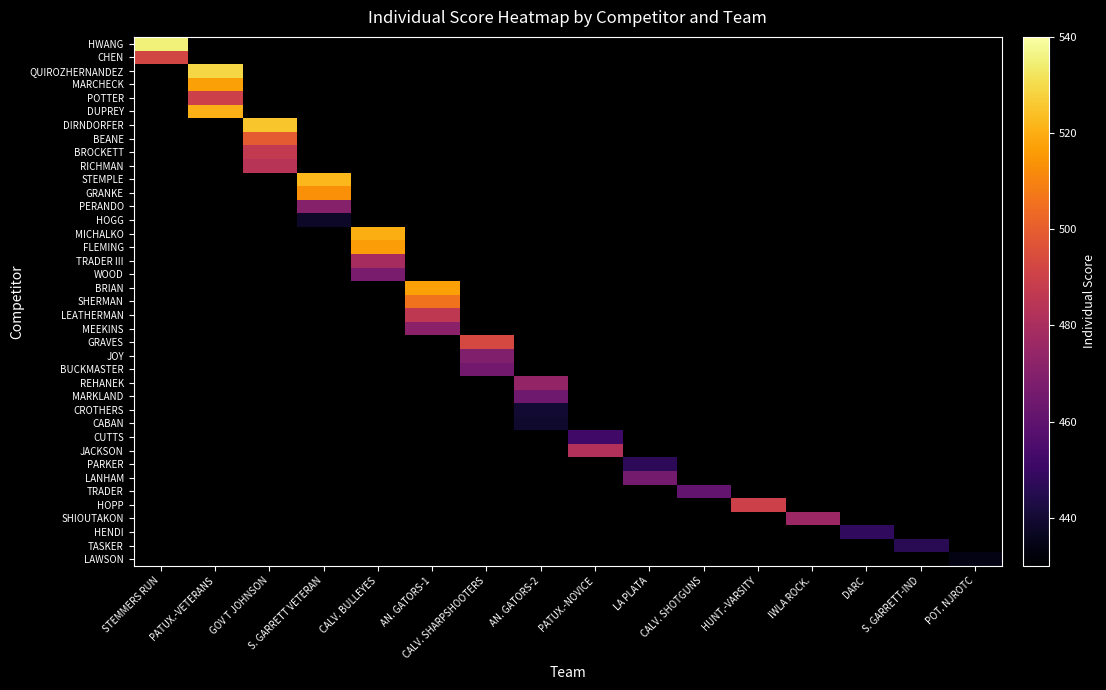

Which category has the lowest value across all series?

POT. NJROTC